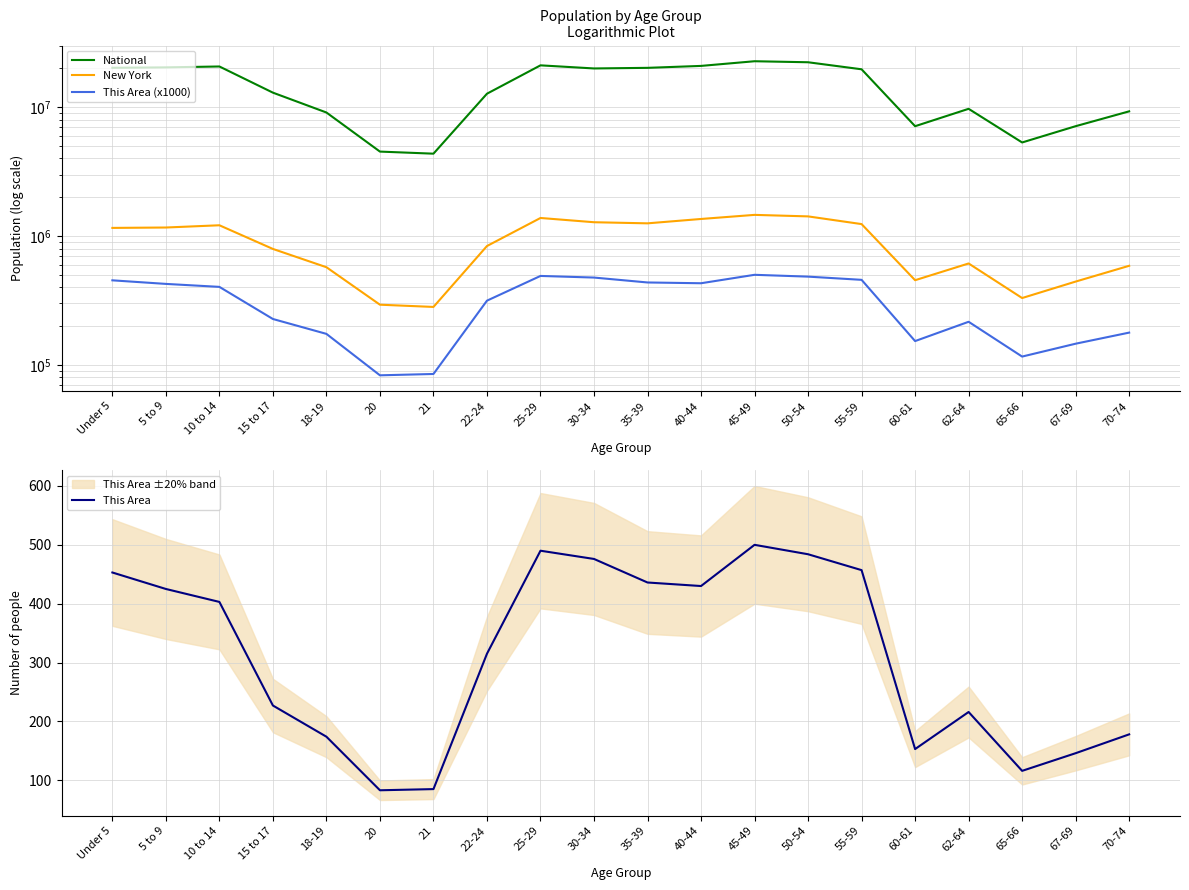

Does the chart display data point markers on the line(s)?

No